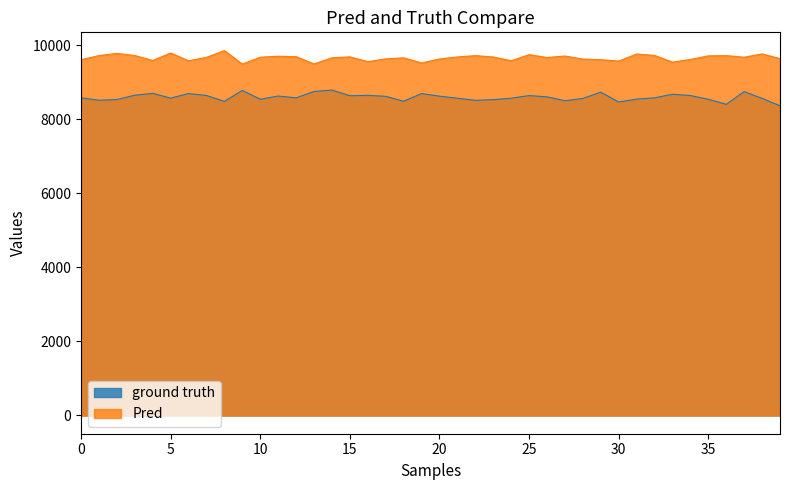

What is the value of the Pred point at the 4th from the left?

9716